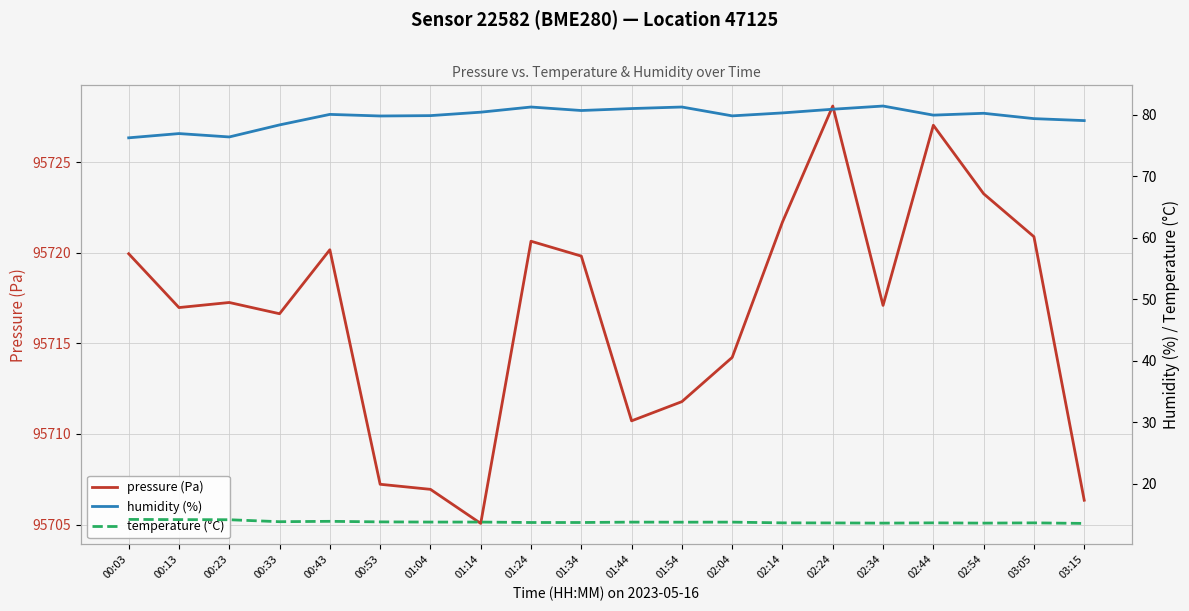

Which series changed the most between 00:43 and 02:44?

pressure (Pa)